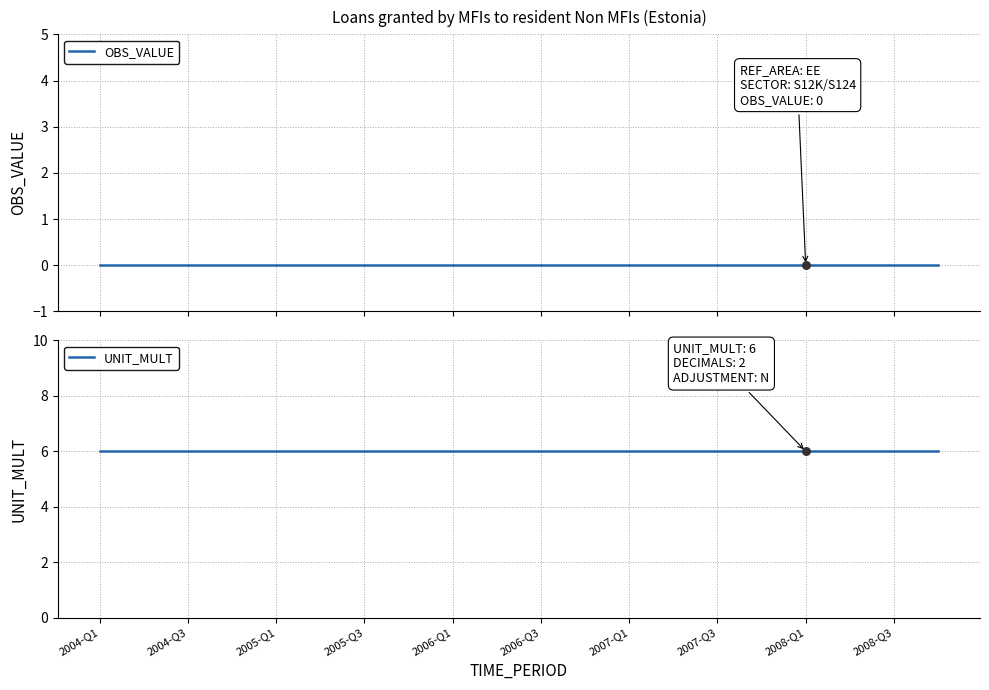

What are all the series names shown in the legend?

OBS_VALUE, UNIT_MULT